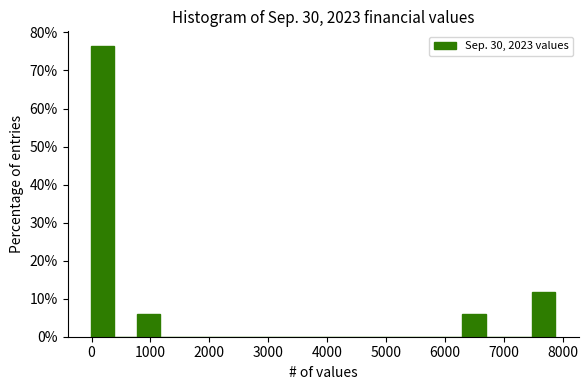

Read against the x-axis, roughly where is the centre of the tallest bar?

200